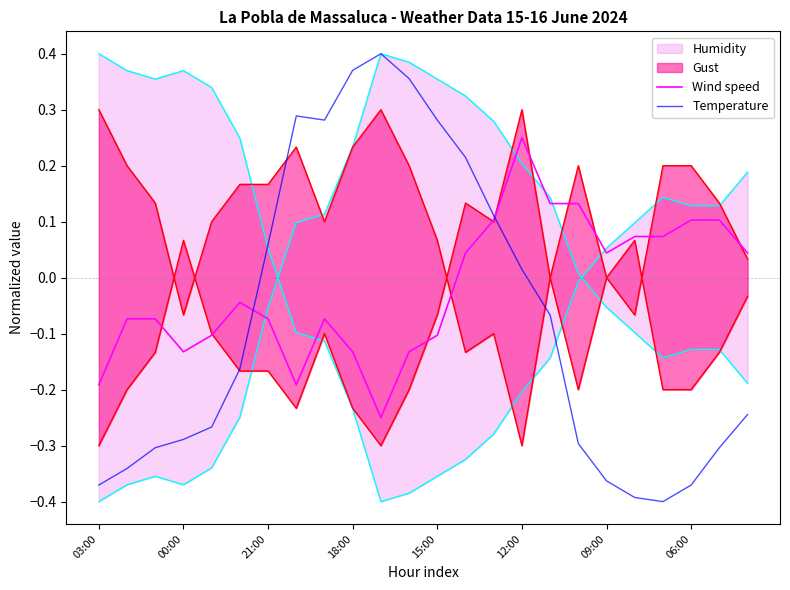

Where does the Wind speed series first go above 0?

13